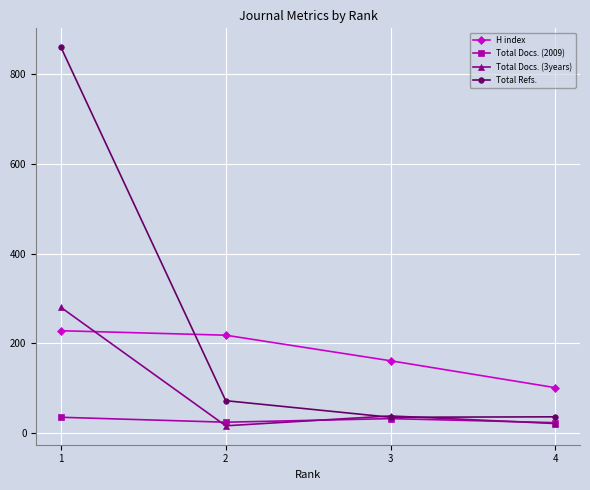

How many intersections are there between Total Refs. and Total Docs. (3years)?

2